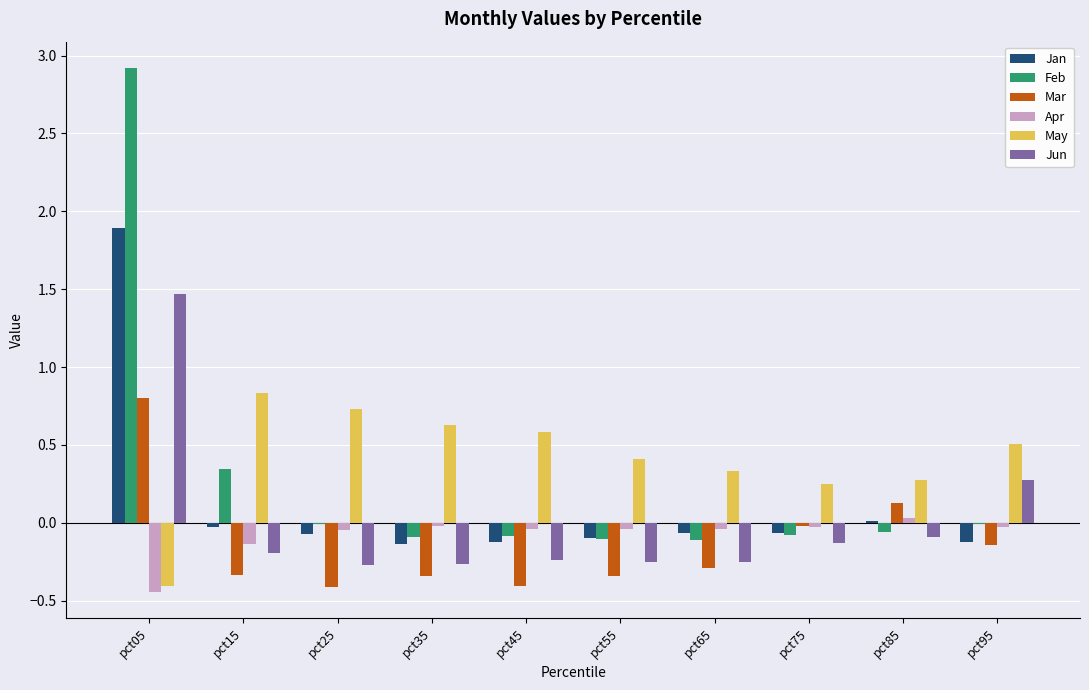

Count the number of data series in this chart.

6